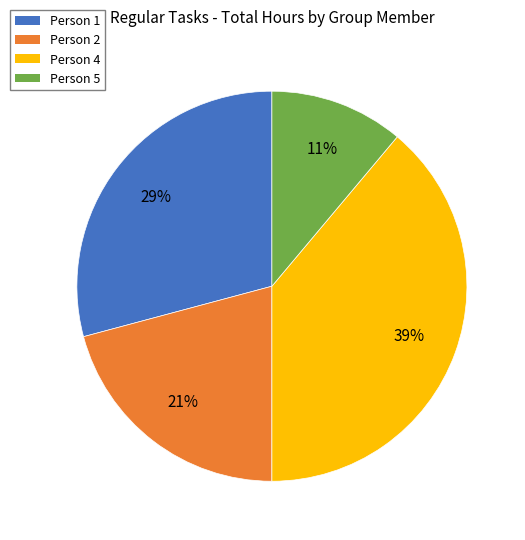

Which has a higher value, Person 1 or Person 2?

Person 1